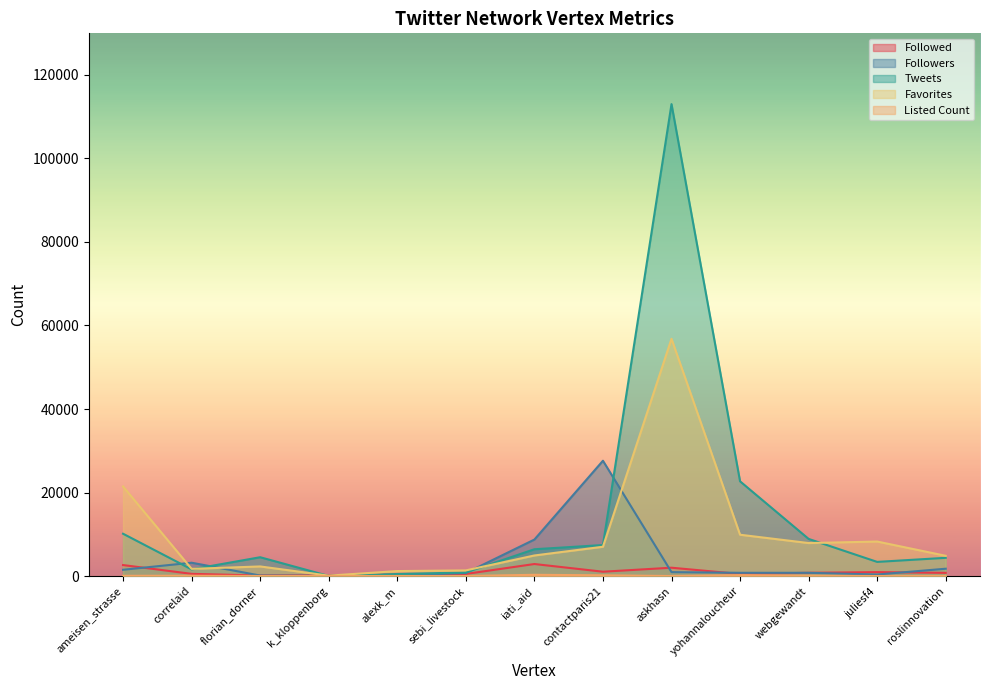

What is the spread (max minus min) of values at iati_aid?

8440